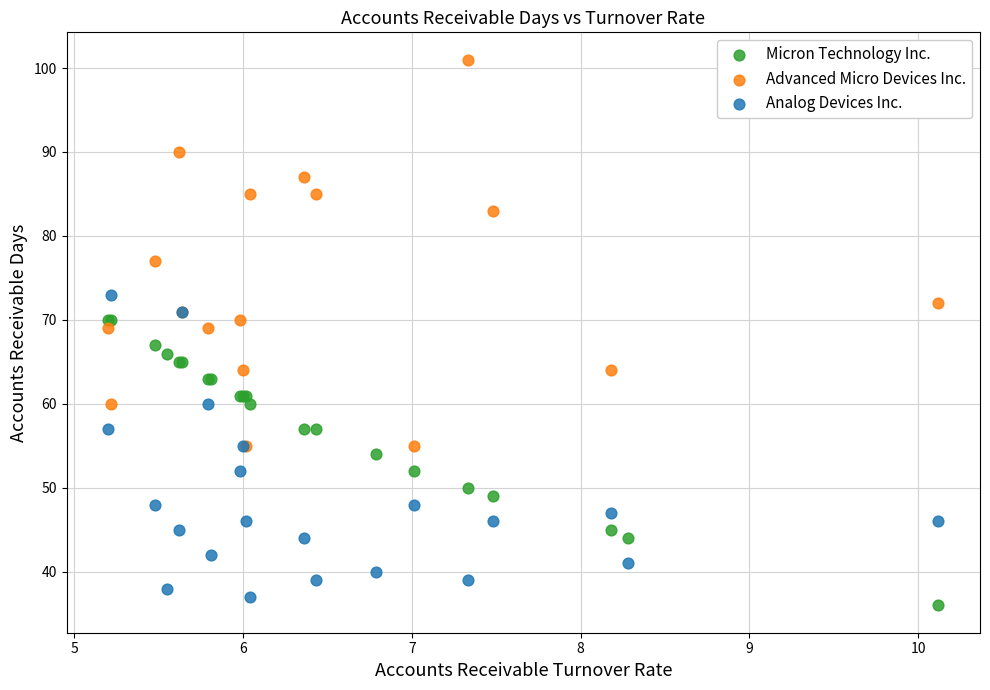

What are all the series names shown in the legend?

Micron Technology Inc., Advanced Micro Devices Inc., Analog Devices Inc.